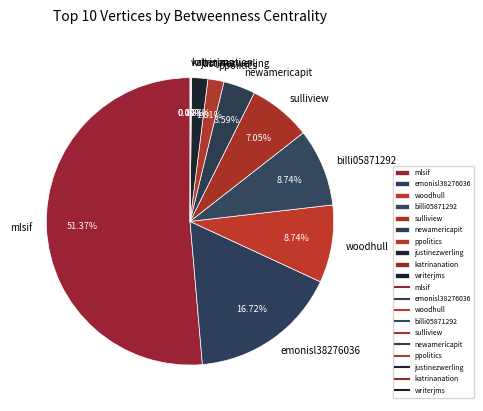

The sulliview slice represents 7% of the pie. True or false?

True